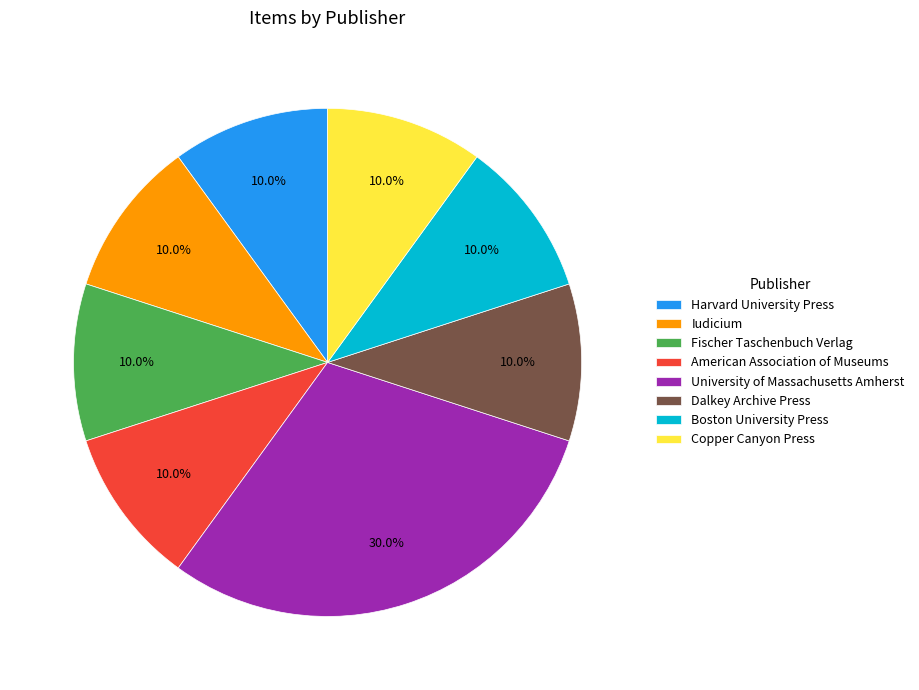

To the nearest percent, what portion does Dalkey Archive Press represent?

10%